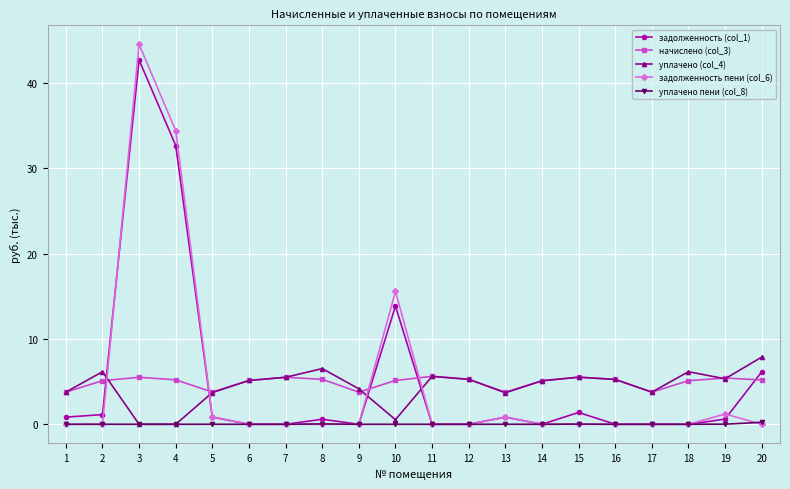

Read the начислено (col_3) value at 15.

5.5